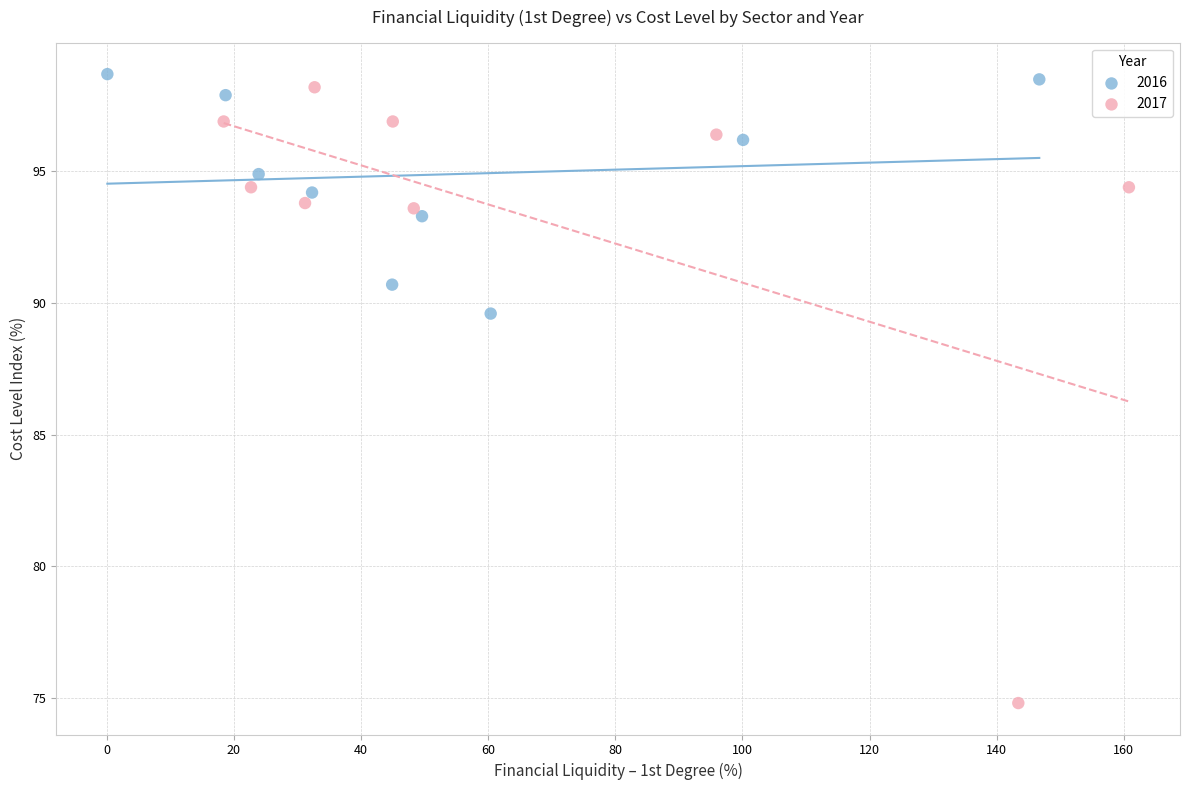

Which series has the largest Y range (max minus min)?

2017